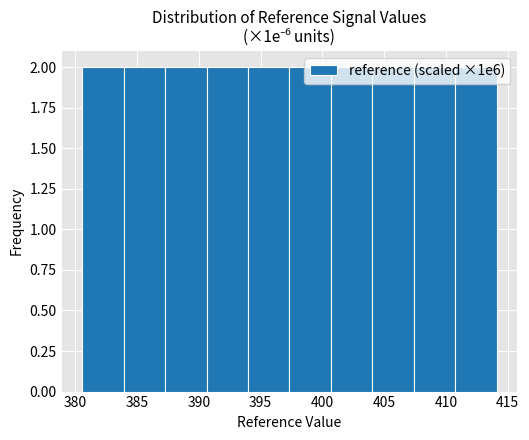

How tall is the bar that spans 400.5 to 404.0 on the x-axis? Neither the bar edges nor the heights are printed on the chart, so give them approximately, as read against the axes.

2